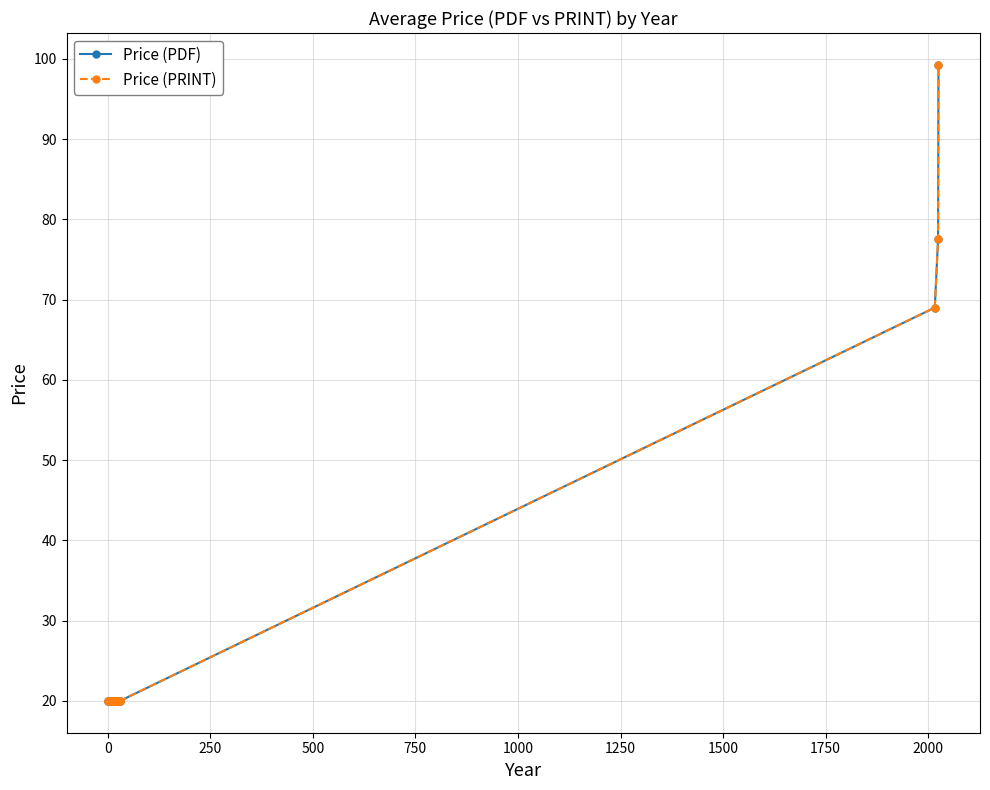

Does the chart have visible grid lines?

Yes